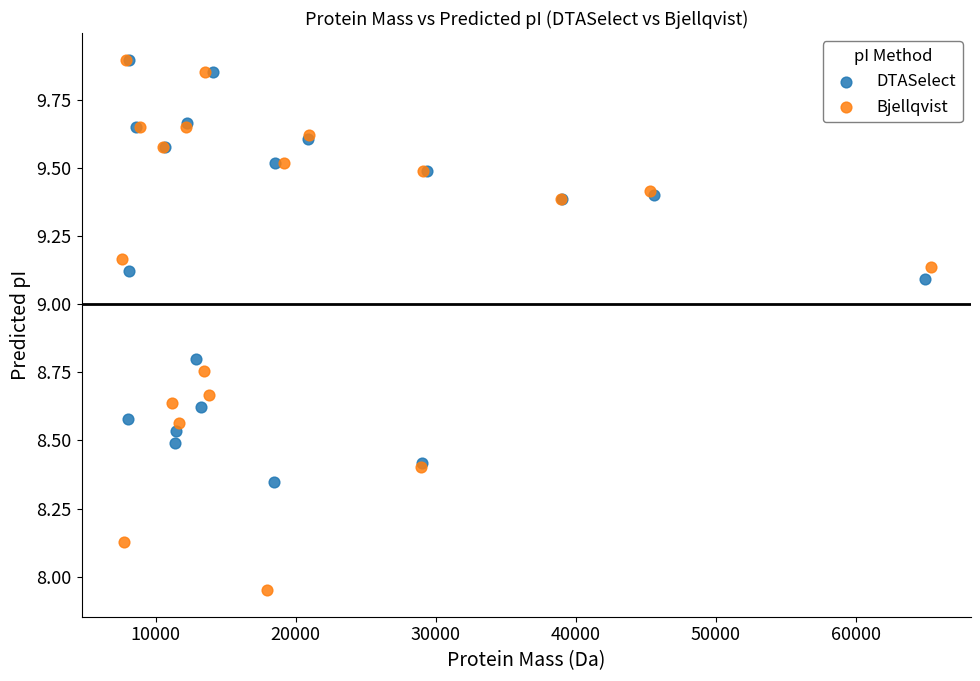

Which series reaches the minimum Y coordinate?

Bjellqvist